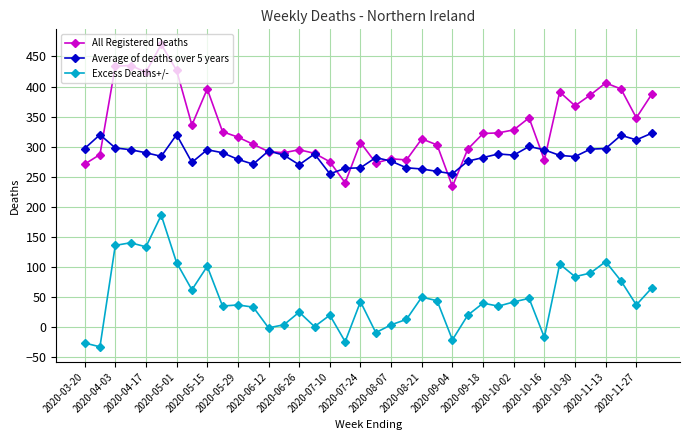

True or false: All Registered Deaths has more than 2 points higher than both neighbors.

True